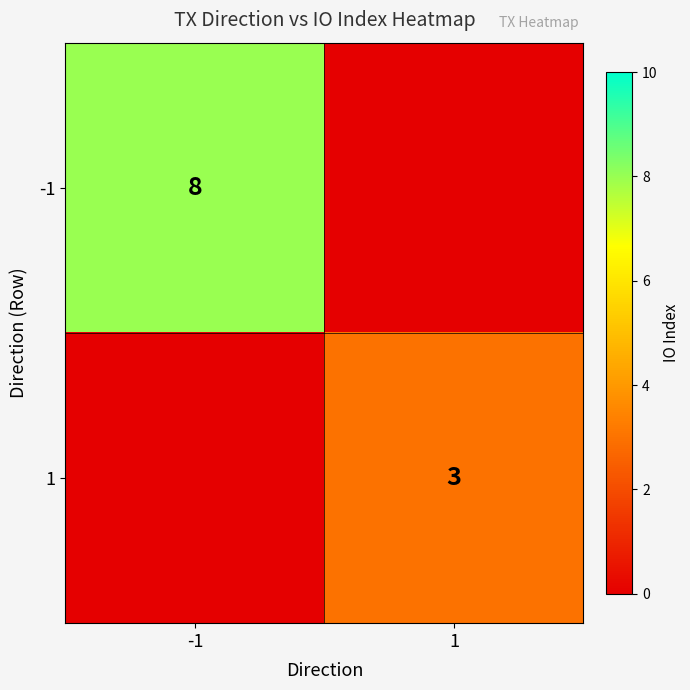

The value of 1 at 1 is 3. True or false?

True